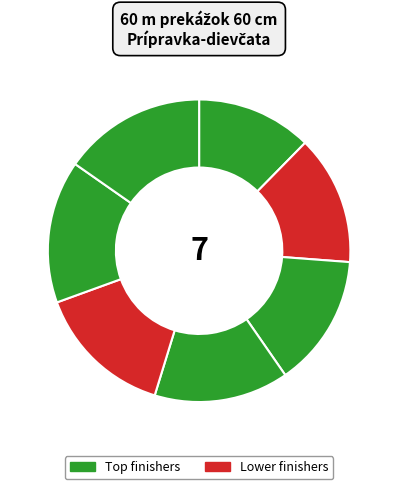

To the nearest percent, what is the average slice percentage?

14%